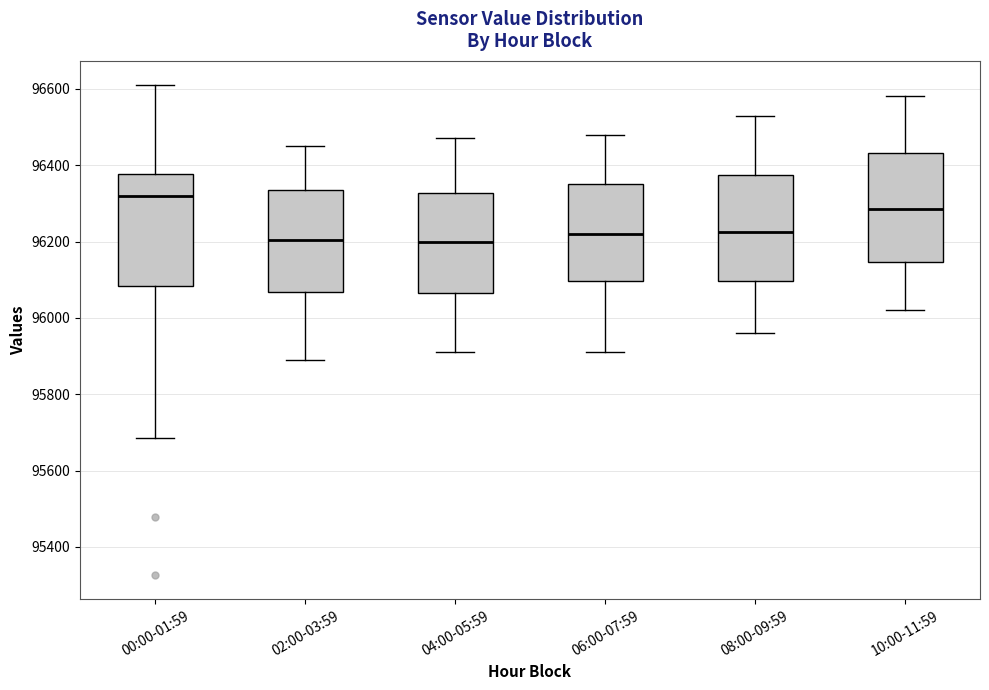

Reading left to right, transcribe this box plot: for each box, give where its median line is, the range the box spans, and where its two whiskers end, as read against the y-axis. The values are not printed on the chart, so give them approximately, as read against the axis.

00:00-01:59: median 96320, box 96080 to 96380, whiskers 95680 to 96600
02:00-03:59: median 96200, box 96060 to 96340, whiskers 95900 to 96460
04:00-05:59: median 96200, box 96060 to 96320, whiskers 95920 to 96480
06:00-07:59: median 96220, box 96100 to 96360, whiskers 95920 to 96480
08:00-09:59: median 96220, box 96100 to 96380, whiskers 95960 to 96540
10:00-11:59: median 96280, box 96140 to 96440, whiskers 96020 to 96580